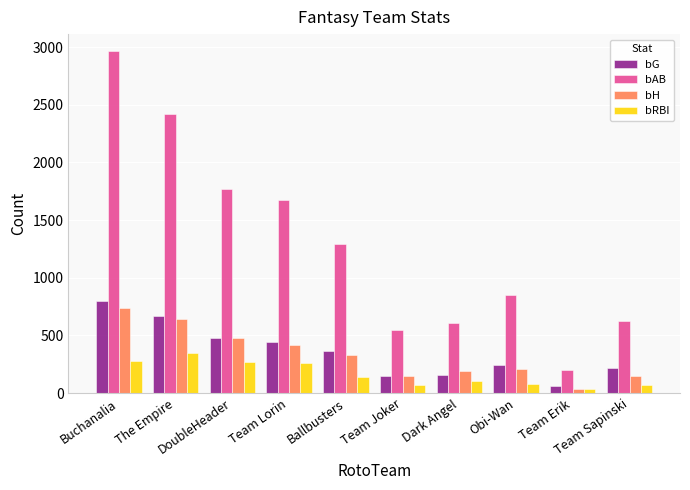

What is the difference between the bH values at DoubleHeader and Obi-Wan?

270